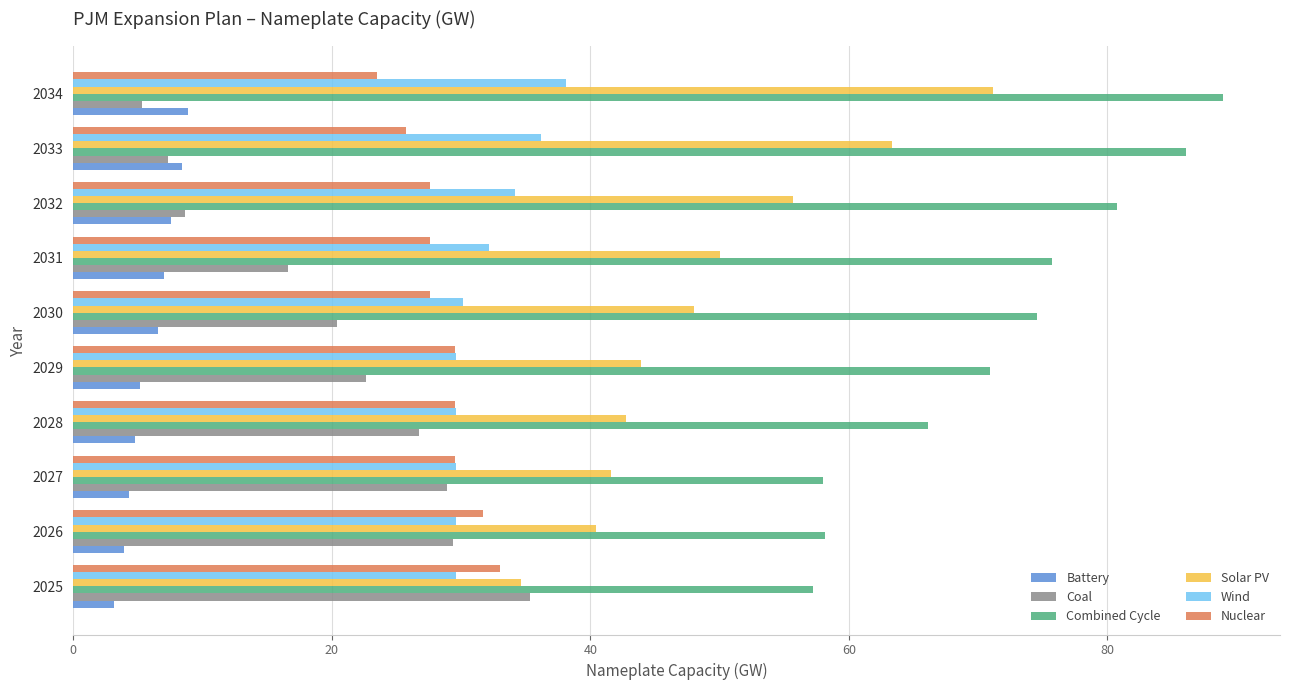

What are all the series names shown in the legend?

Battery, Coal, Combined Cycle, Solar PV, Wind, Nuclear